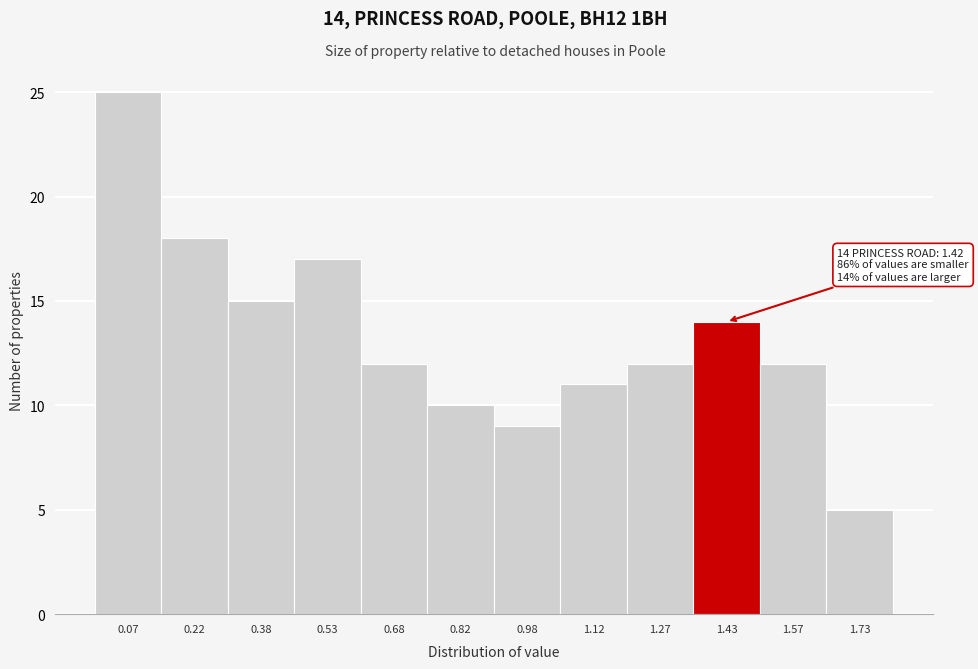

Over which range of the x-axis is the bar tallest?

0.00 to 0.15